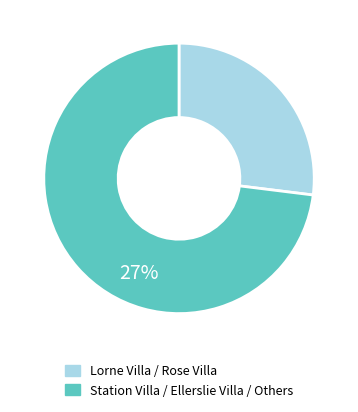

Is there a majority slice in this chart?

Yes